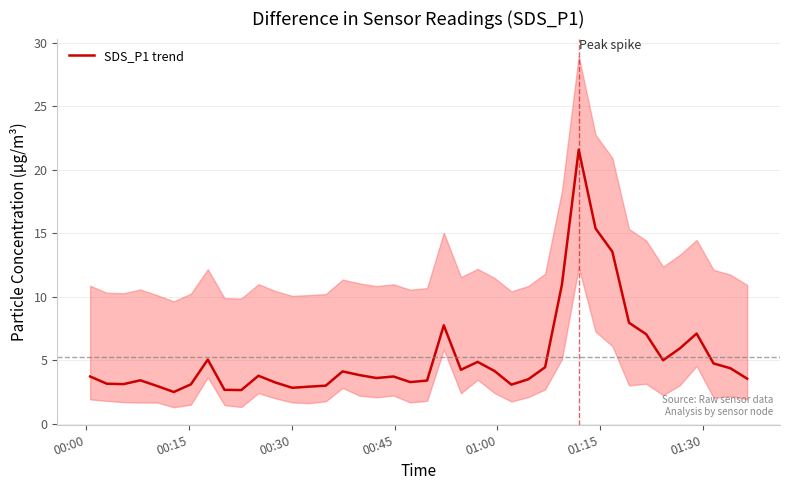

What is the highest value of the SDS_P1 trend series?

21.6